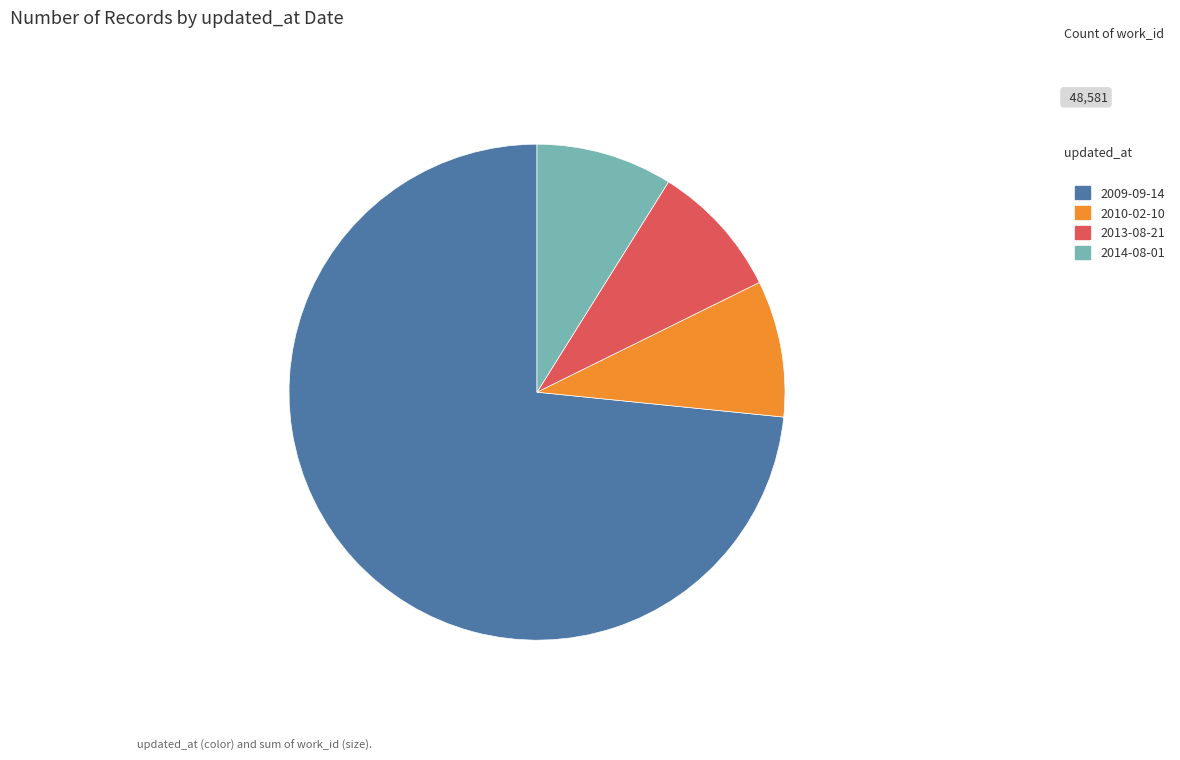

What is the ratio of the value at 2013-08-21 to the value at 2010-02-10?

1.0